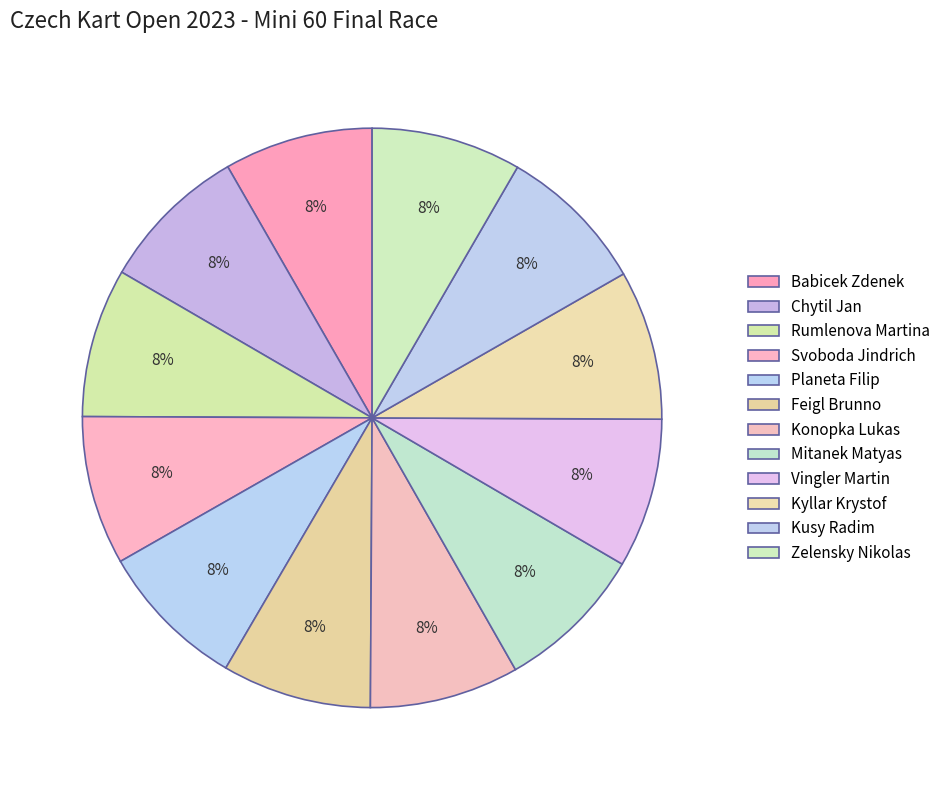

What percentage do Babicek Zdenek and Planeta Filip together represent?

16.6%